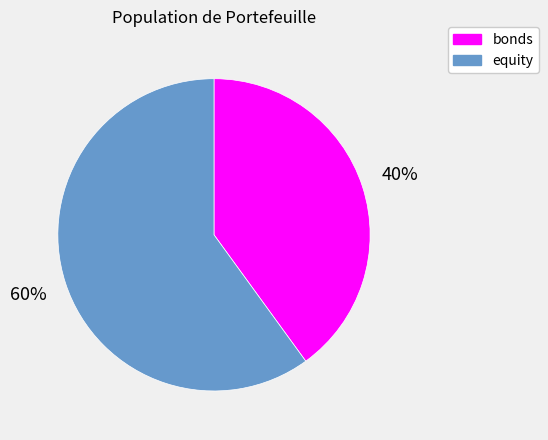

Is the sum of equity and bonds greater than half?

Yes